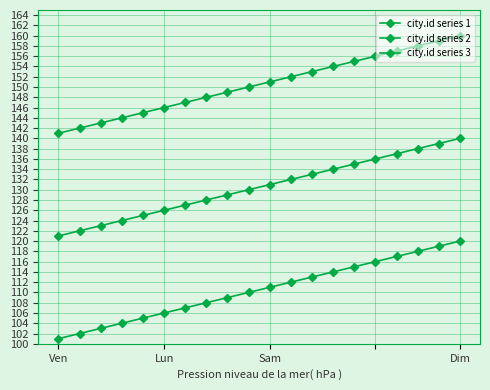

What is the value of the city.id series 1 point at the 19th from the left?

119